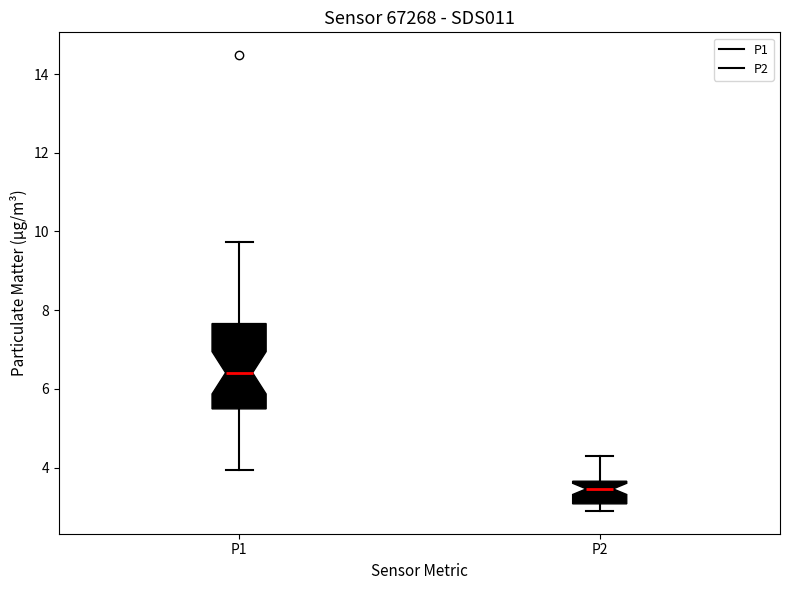

Comparing the boxes themselves (not the whiskers), which one is the tallest?

P1